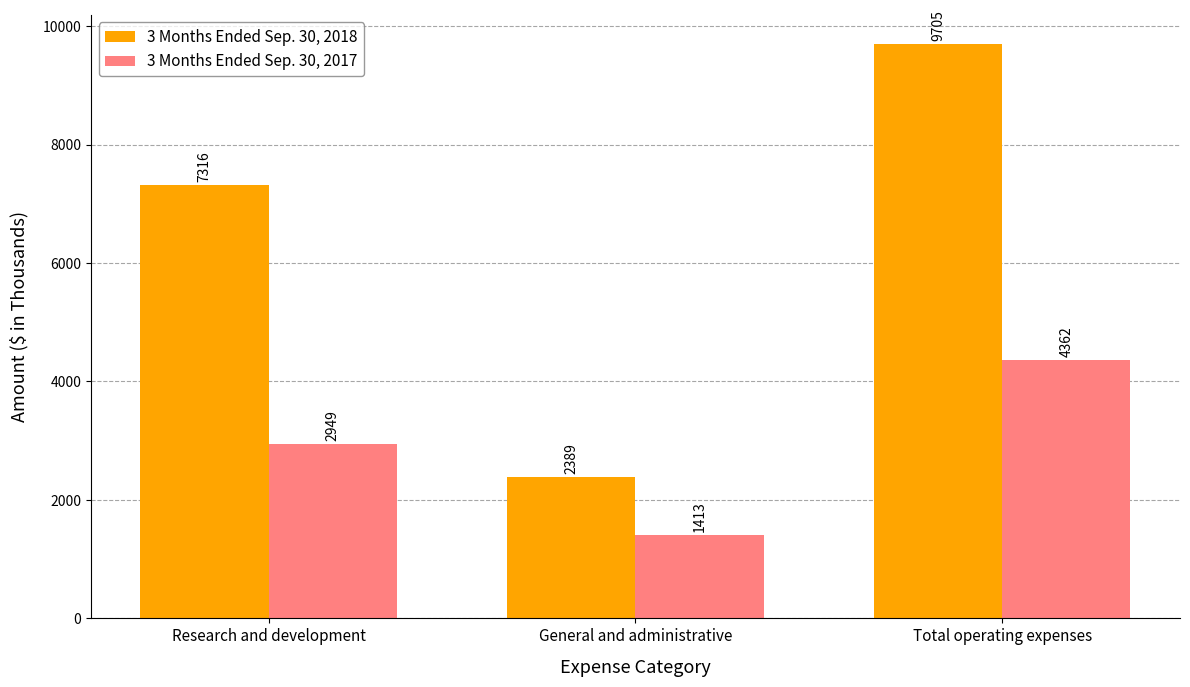

Which category has the highest value across all series?

Total operating expenses